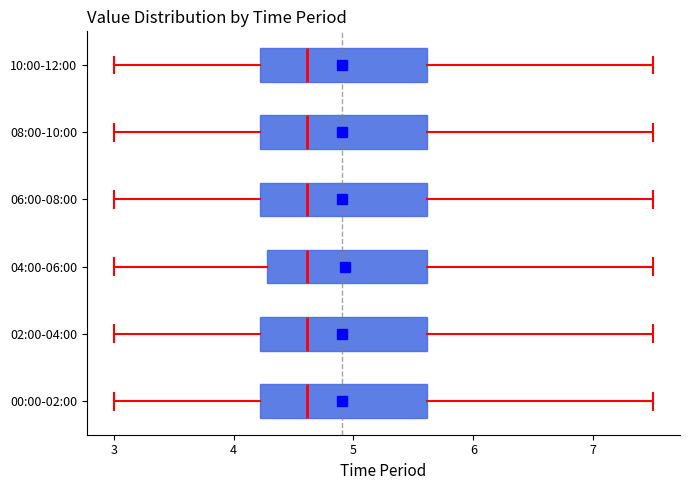

Reading bottom to top, read every box against the x-axis: the position of its median line, the range the box covers, and the ends of its whiskers. The values are not printed on the chart, so give them approximately, as read against the axis.

00:00-02:00: median 4.6, box 4.2 to 5.6, whiskers 3.0 to 7.5
02:00-04:00: median 4.6, box 4.2 to 5.6, whiskers 3.0 to 7.5
04:00-06:00: median 4.6, box 4.3 to 5.6, whiskers 3.0 to 7.5
06:00-08:00: median 4.6, box 4.2 to 5.6, whiskers 3.0 to 7.5
08:00-10:00: median 4.6, box 4.2 to 5.6, whiskers 3.0 to 7.5
10:00-12:00: median 4.6, box 4.2 to 5.6, whiskers 3.0 to 7.5